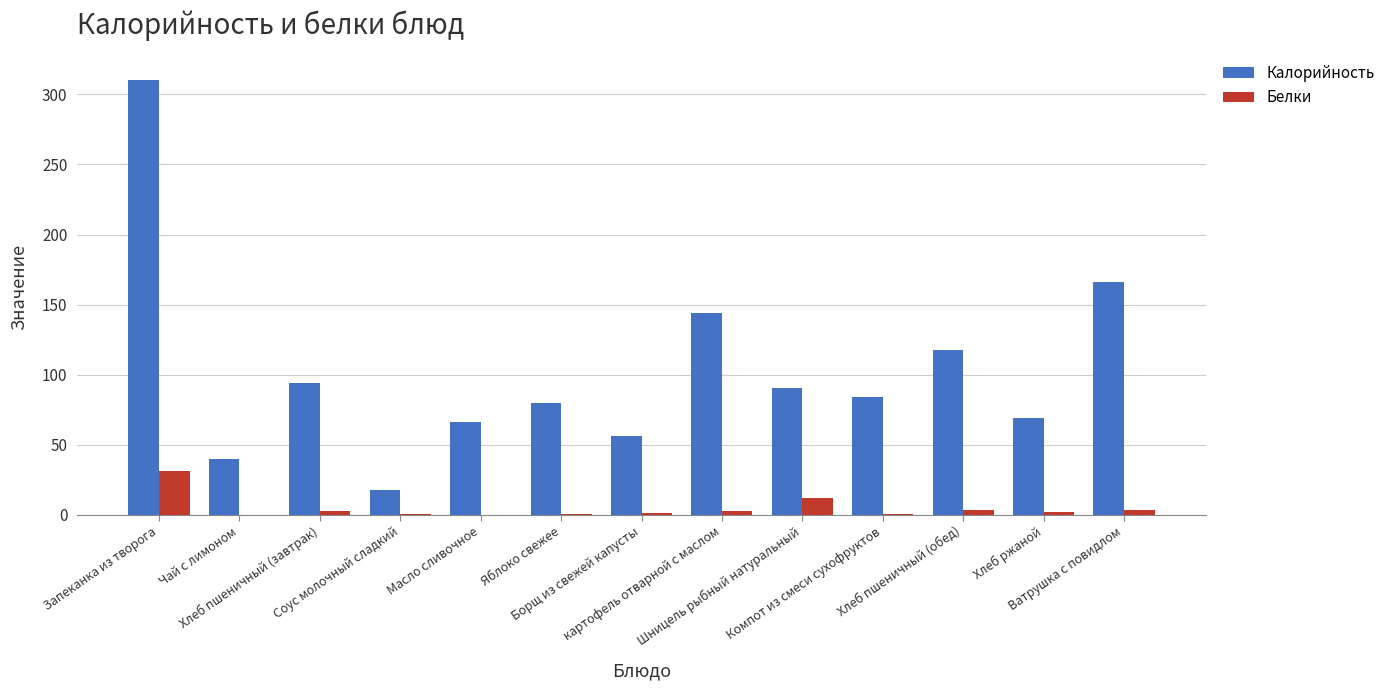

How many data points does each series have?

13